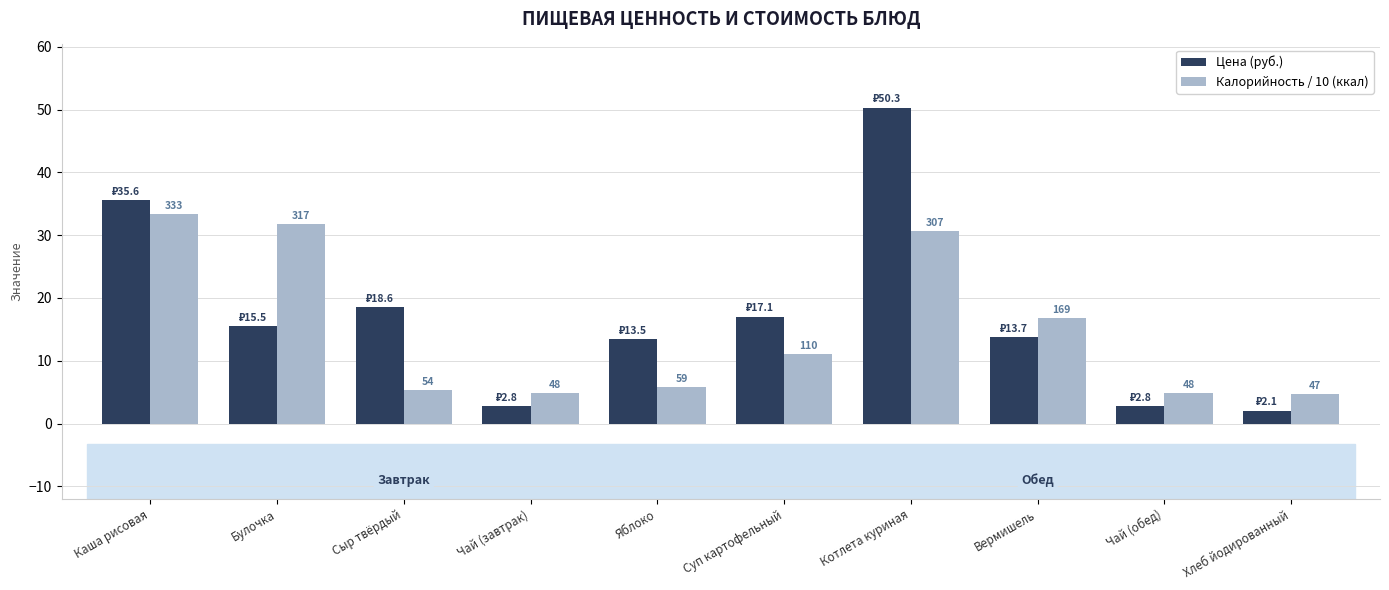

How many groups of bars are there?

10